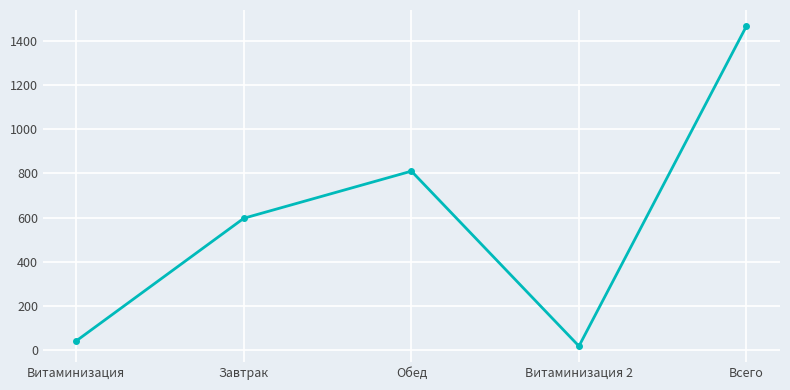

Reading right to left, transcribe all the data shown in this chart.

Всего=1467	Витаминизация 2=18	Обед=810	Завтрак=597	Витаминизация=42